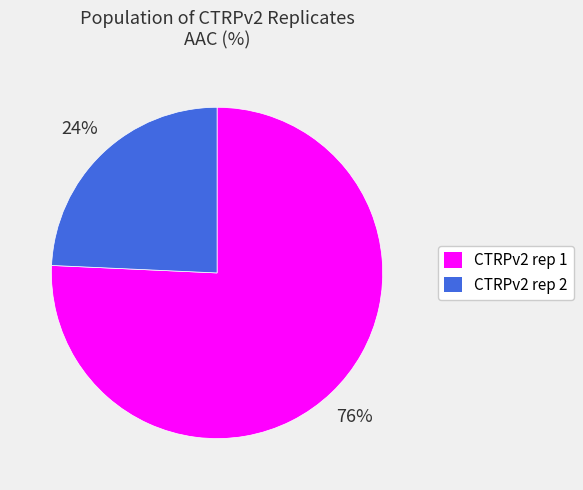

Does CTRPv2 rep 1 represent more than half of the total?

Yes